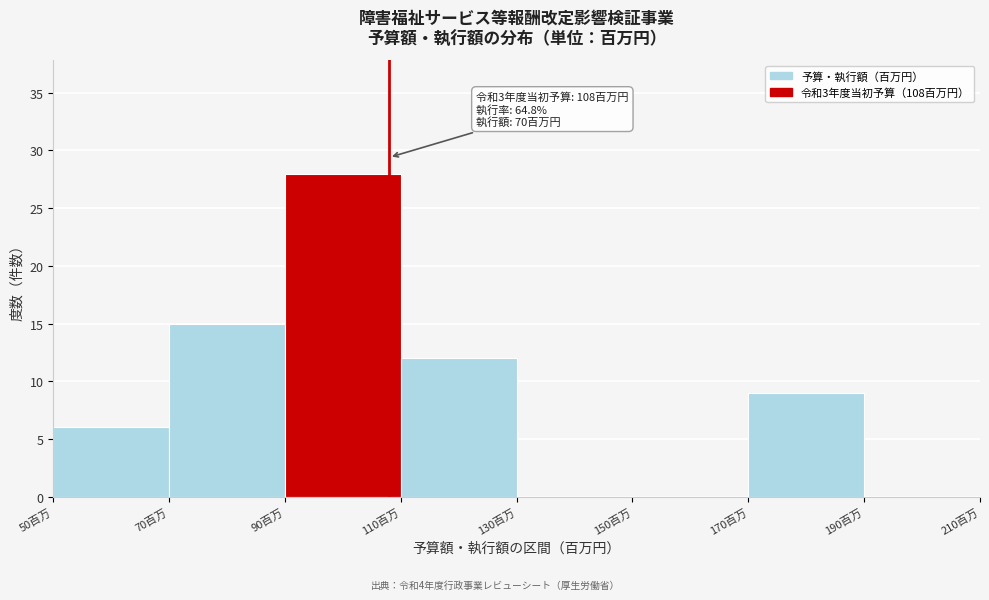

Which range on the x-axis has the tallest bar?

90 to 110